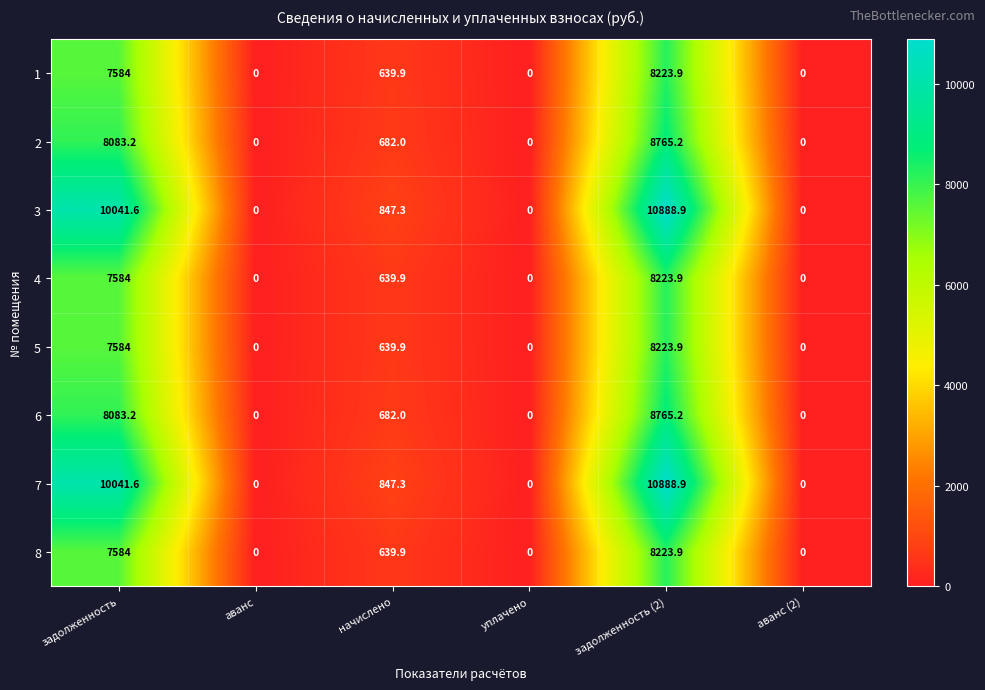

Is the value of 5 at уплачено greater than the value of 1 at задолженность (2)?

No